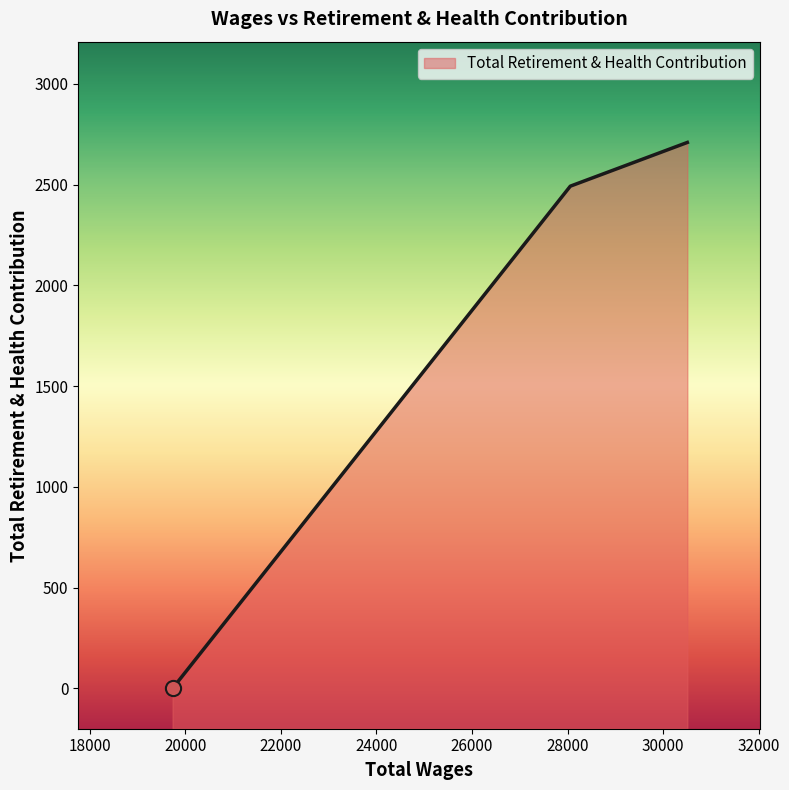

What is the change in value from 30507.0 to 19734.0?

-2709